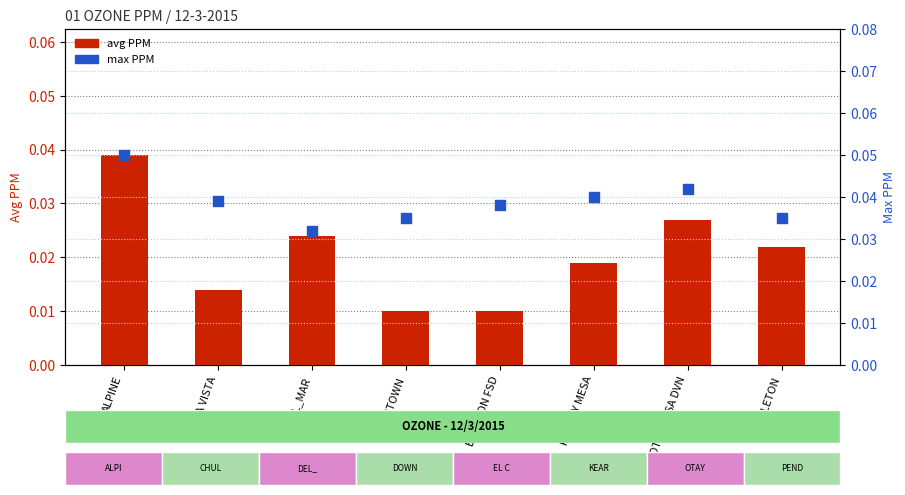

Which series contains the lowest Y value?

Avg PPM